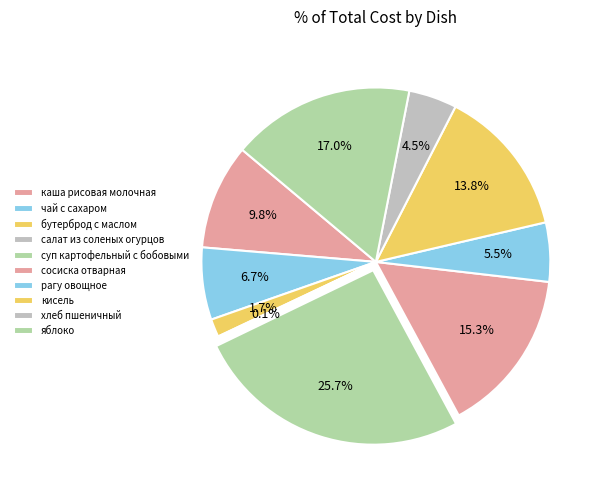

How many segments does this pie chart have?

10